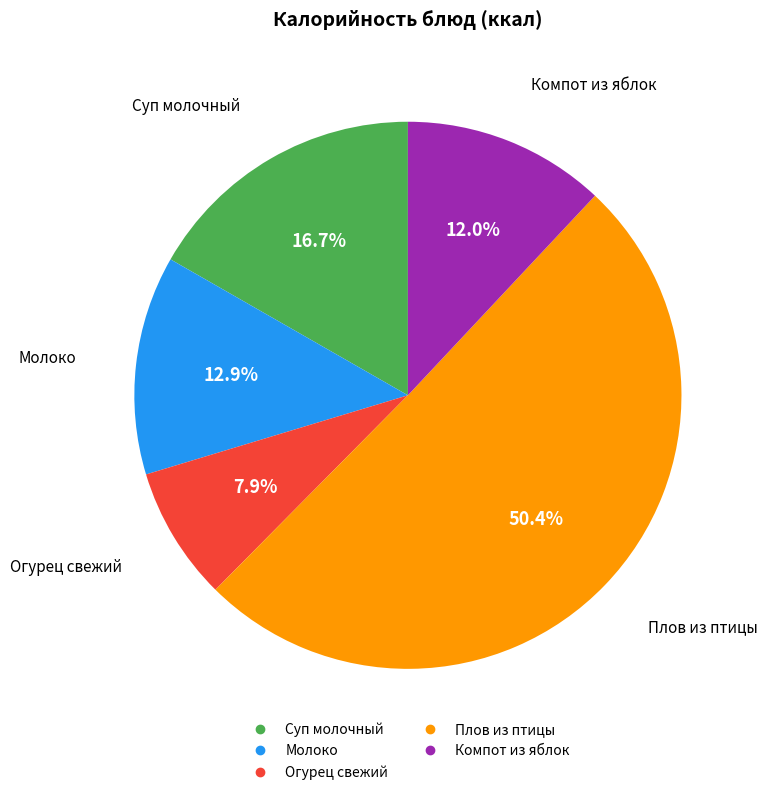

How many slices are in this pie chart?

5